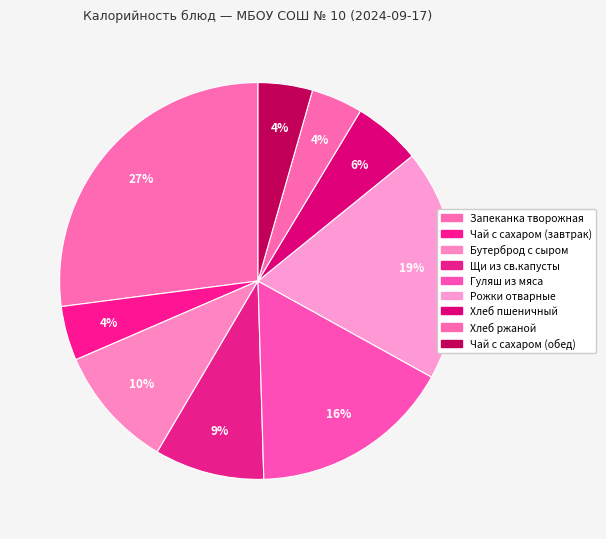

Count the number of slices in the pie.

9